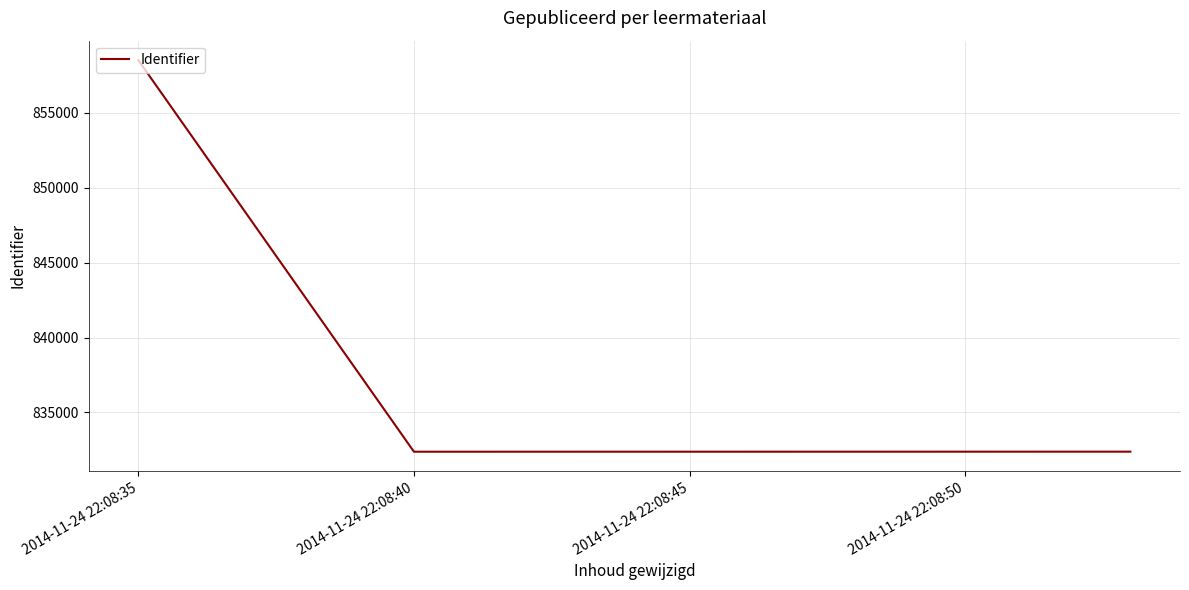

How many interior local valleys (lower than both neighbors) does the data have?

1